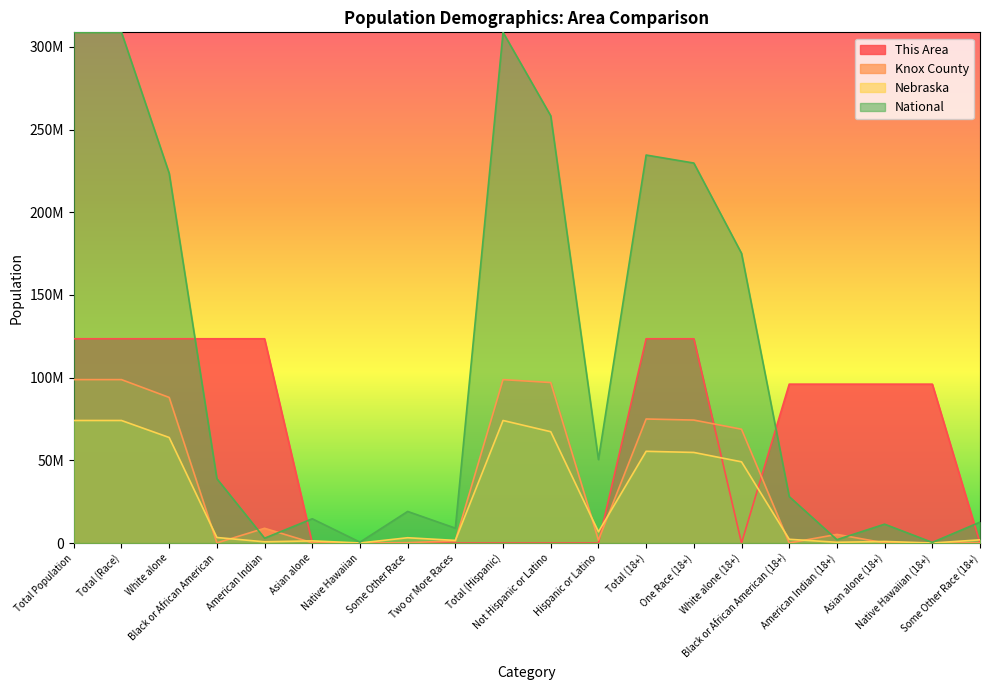

True or false: National has a value of 223553265.0 at White alone.

True